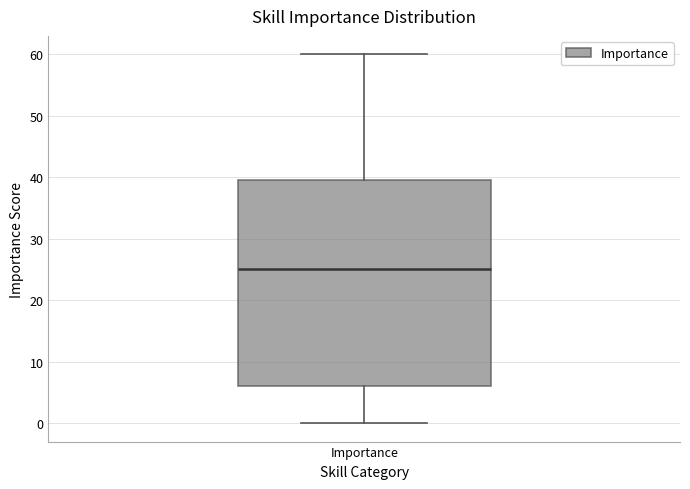

Read this box plot against the y-axis: the position of the median line, the range covered by the box, and the ends of both whiskers. The values are not printed on the chart, so give them approximately, as read against the axis.

median 25, box 6 to 40, whiskers 0 to 60